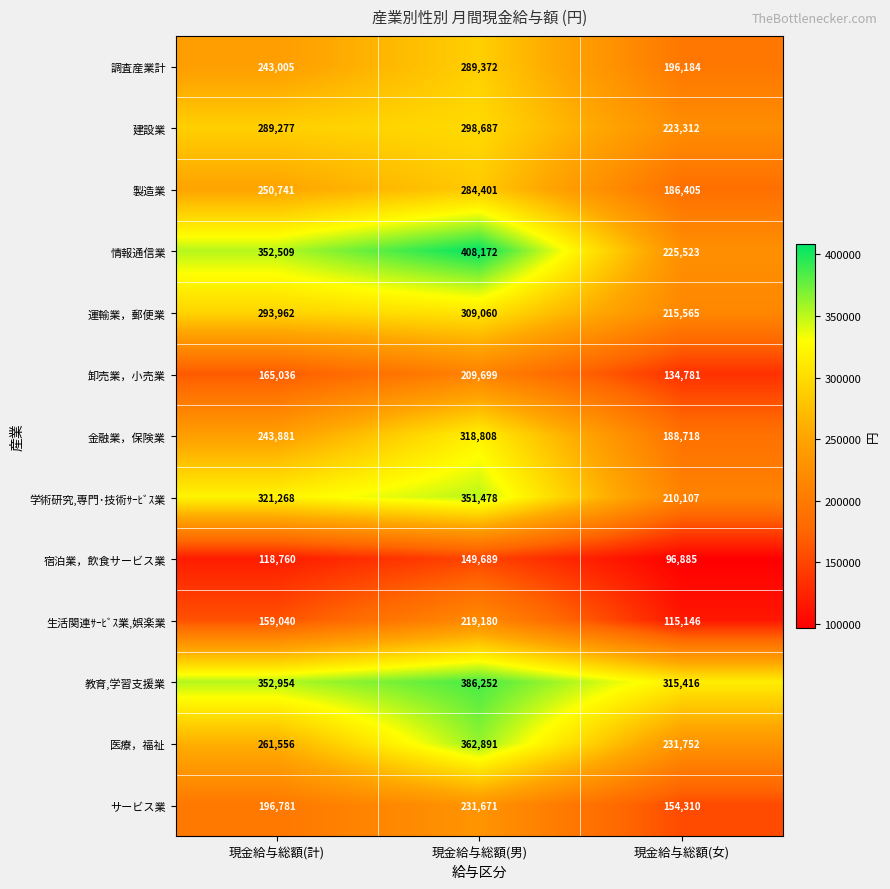

What is the total value across all series at 現金給与総額(女)?

2494104